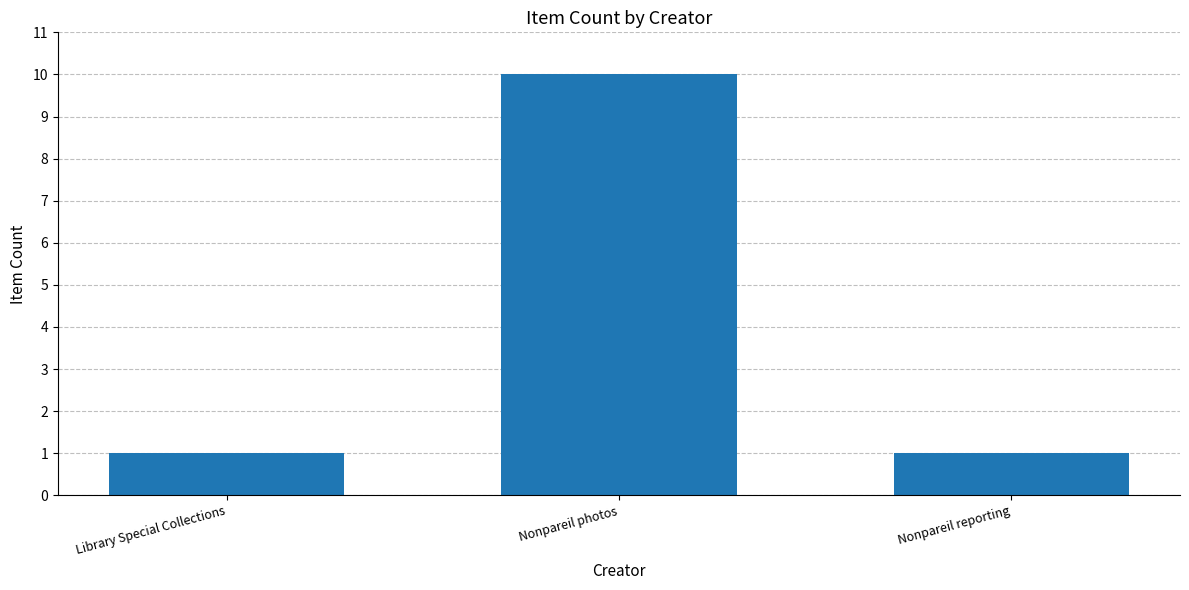

Count the values in the range 1 to 10.

3